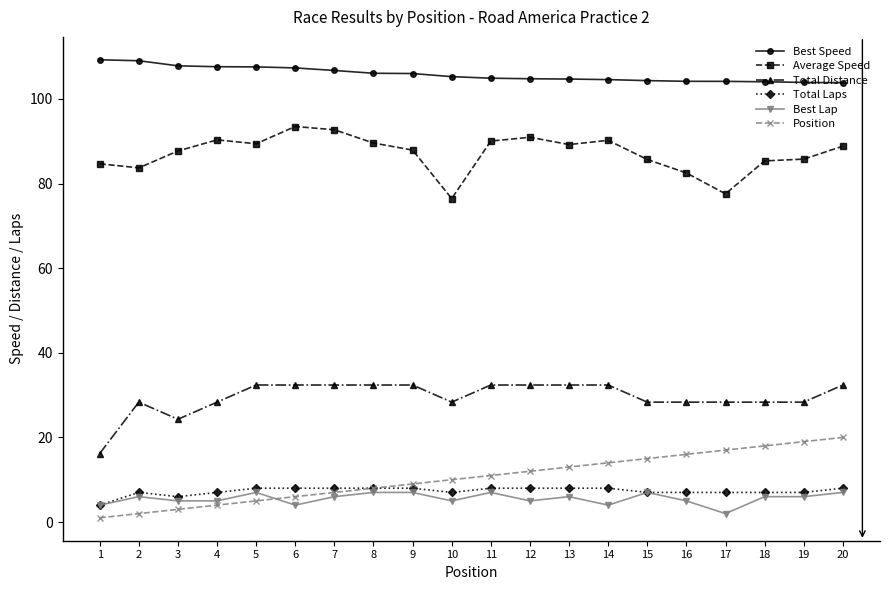

True or false: Total Distance and Best Speed cross at least once.

False